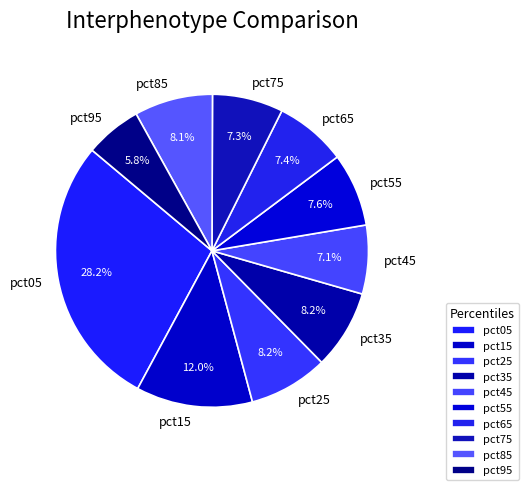

The pct55 slice represents 22% of the pie. True or false?

False